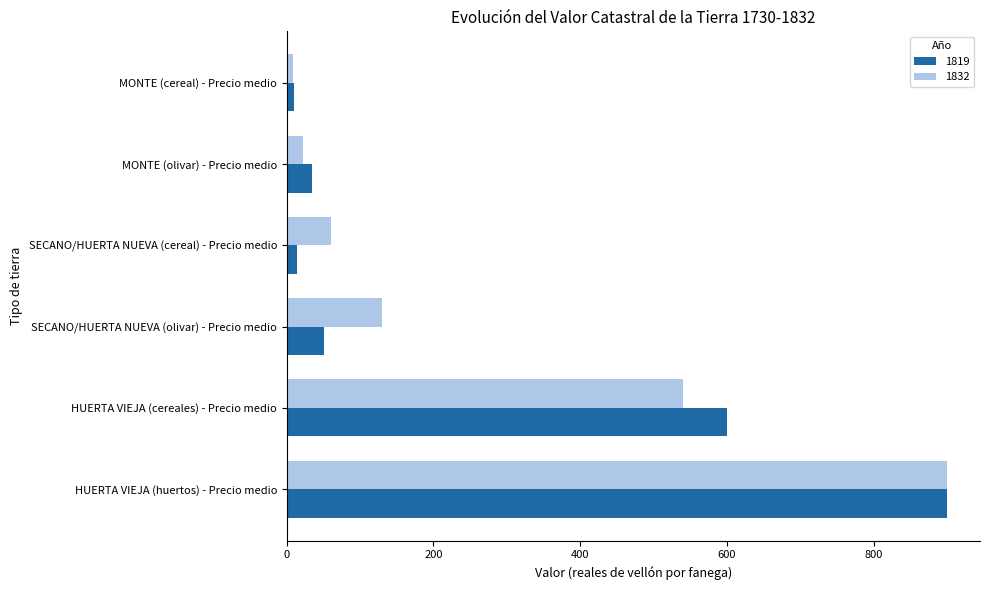

Is it true that 1819 equals 14 at SECANO/HUERTA NUEVA (cereal) - Precio medio?

True